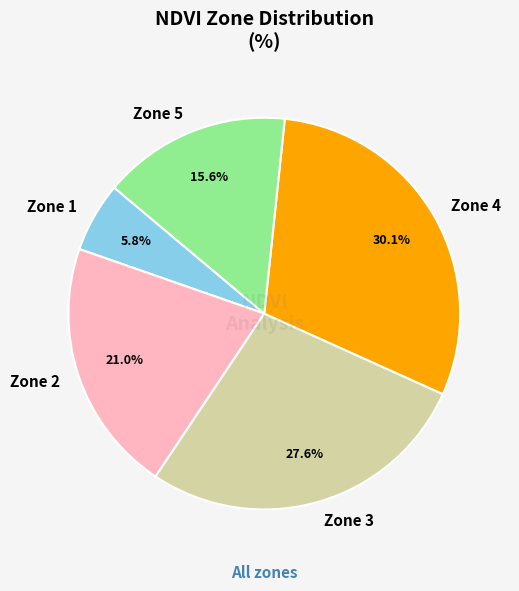

Count the number of slices in the pie.

5